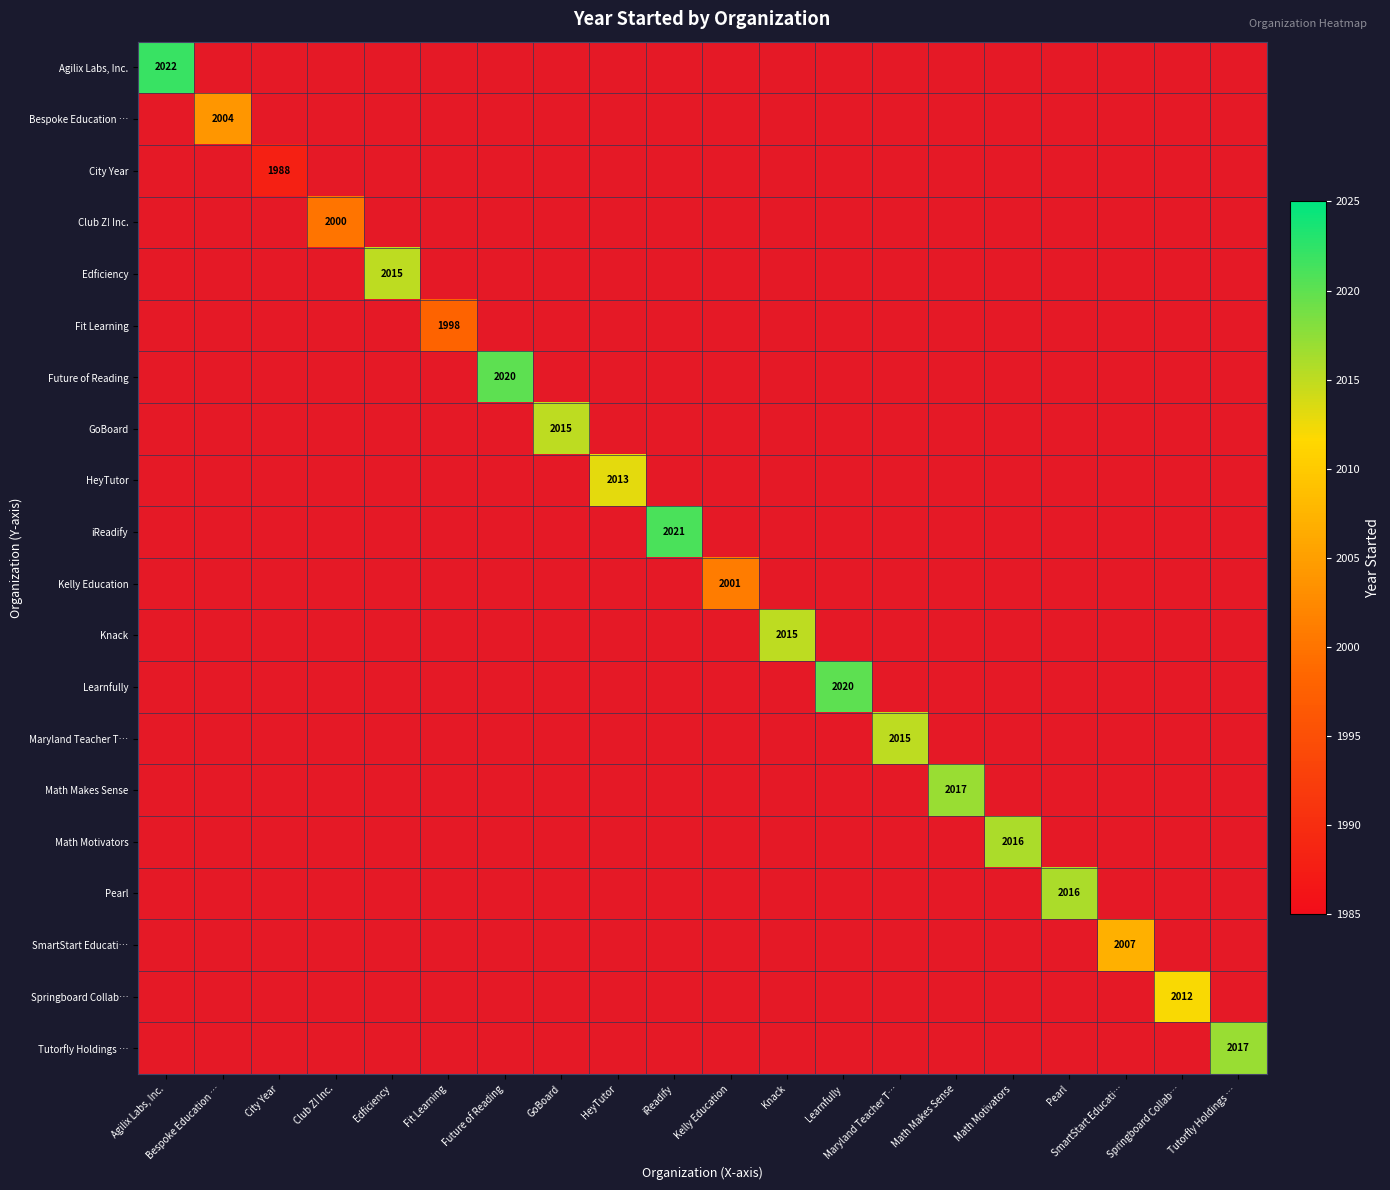

Which category has the highest value across all series?

Agilix Labs, Inc.